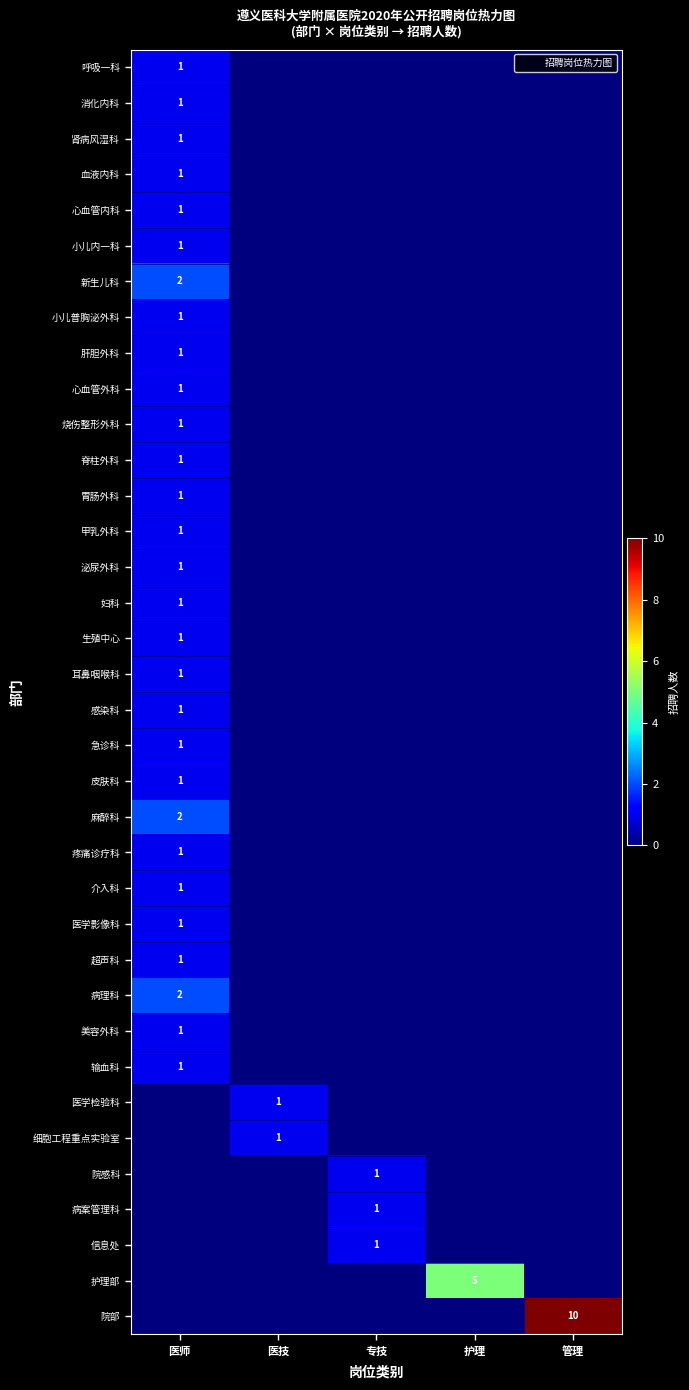

True or false: 医学检验科 has a value of -1 at 管理.

False